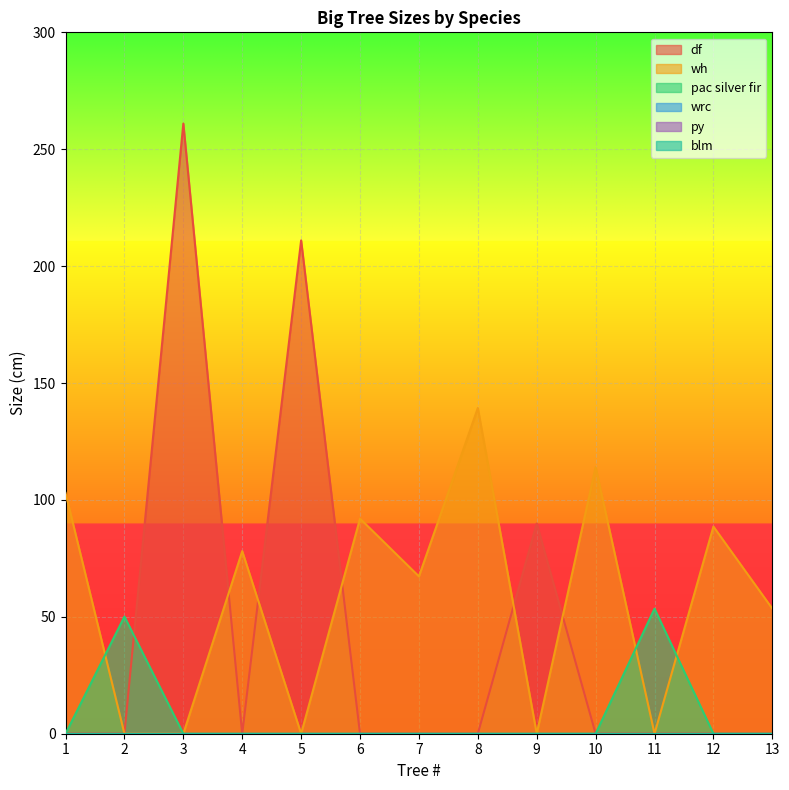

What is the sum of all wh values?

735.8